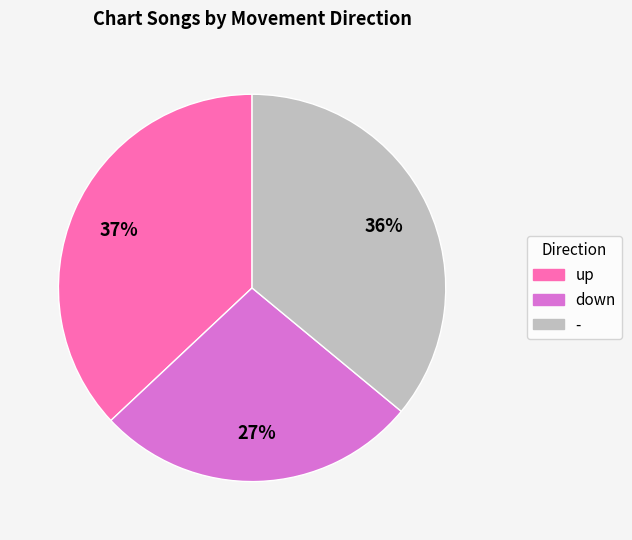

Approximately how many times larger is the value at - compared to up?

1.0